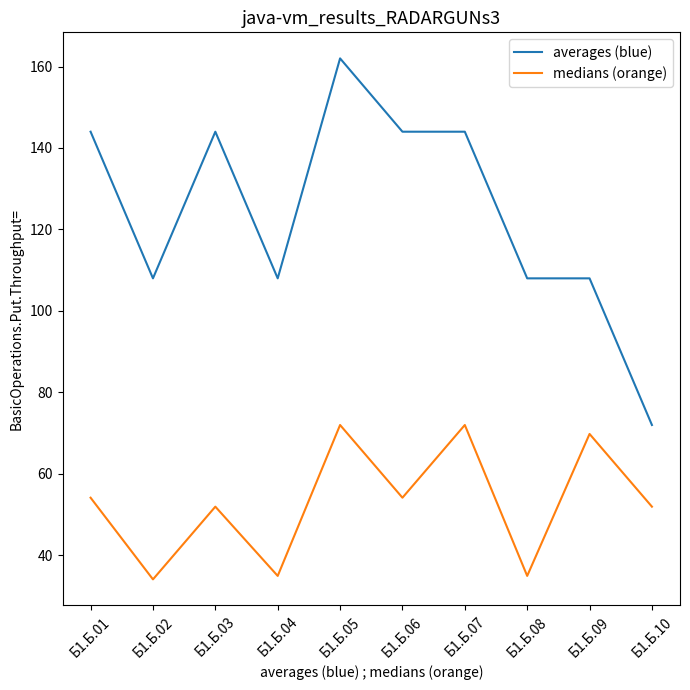

The value of medians (orange) at Б1.Б.08 is 35.0. True or false?

True